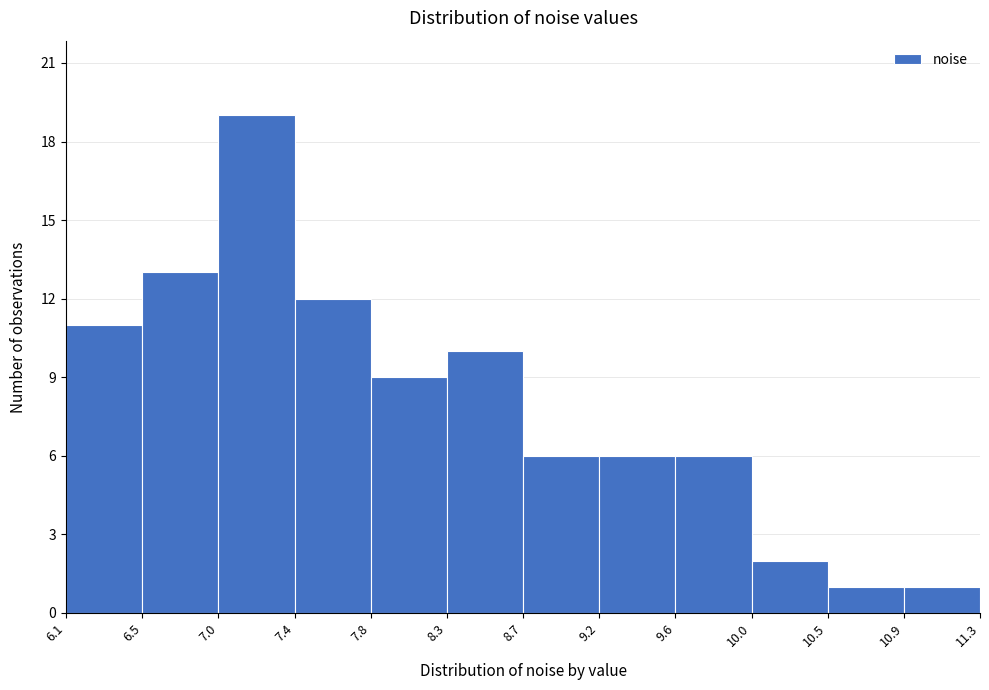

Reading left to right, list every bar in this chart as the range it spans on the x-axis followed by its height. The values are not printed on the chart, so give them approximately, as read against the axis.

6.1 to 6.5: 11
6.5 to 7.0: 13
7.0 to 7.4: 19
7.4 to 7.8: 12
7.8 to 8.3: 9
8.3 to 8.7: 10
8.7 to 9.2: 6
9.2 to 9.6: 6
9.6 to 10.0: 6
10.0 to 10.5: 2
10.5 to 10.9: 1
10.9 to 11.3: 1